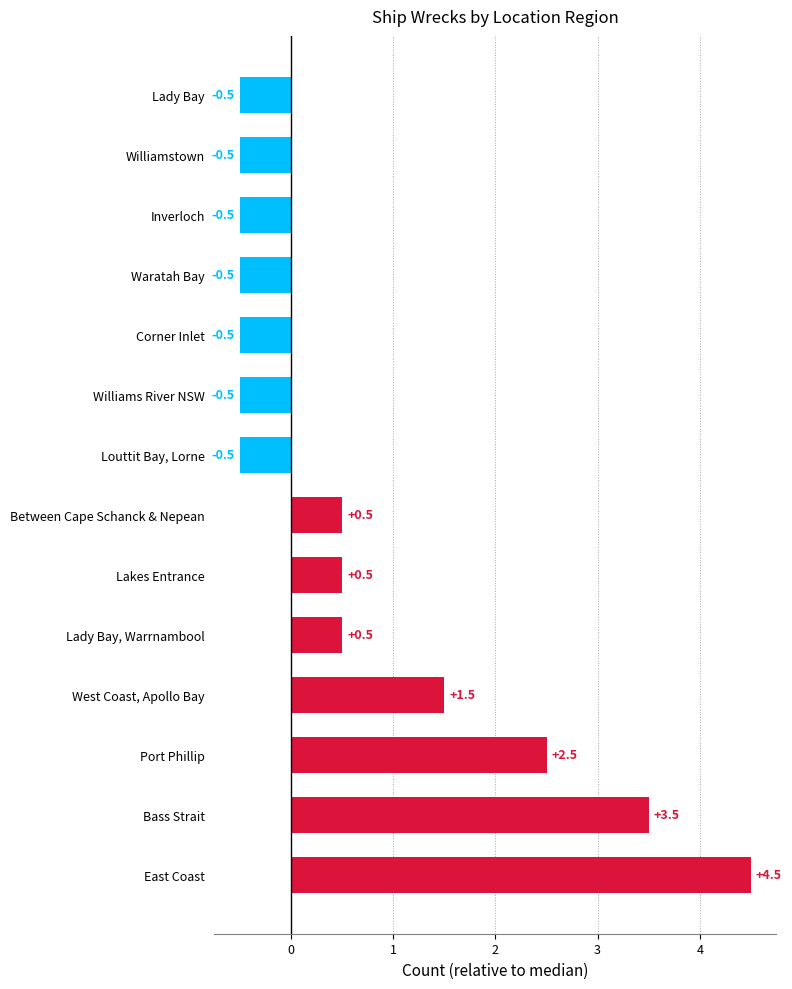

How many values are above zero?

7